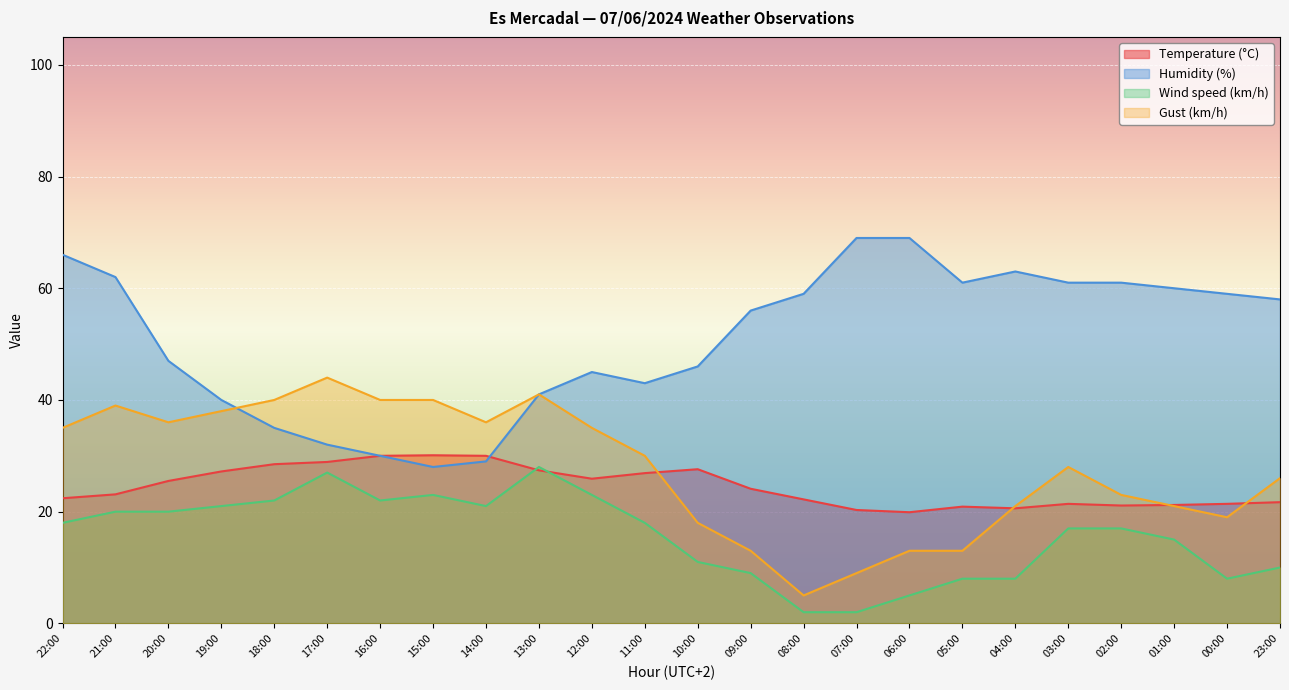

Where is the first local minimum for Humidity (%)?

15:00